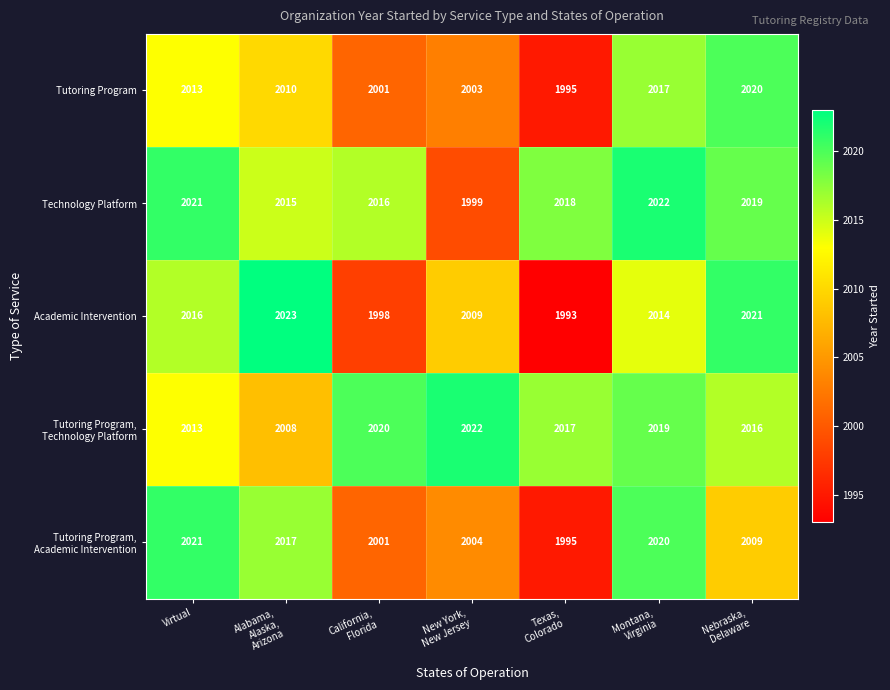

At which category does the chart reach its minimum across all series?

Texas,
Colorado